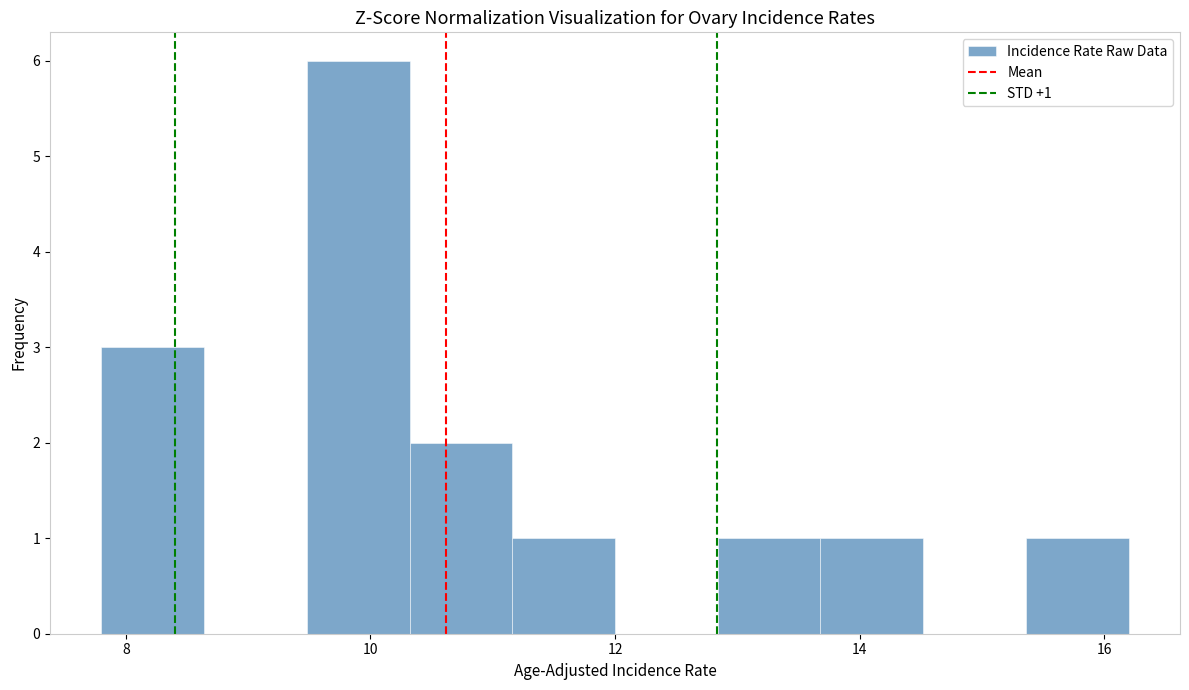

Which range on the x-axis has the tallest bar?

9.48 to 10.32